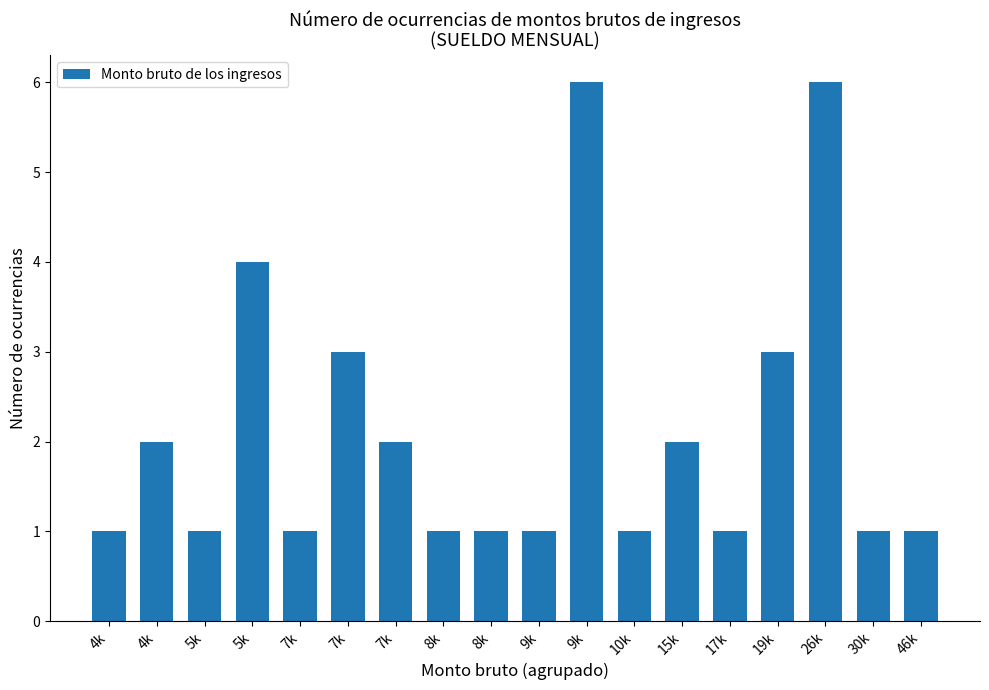

Is it true that the value at 5k is 4?

True